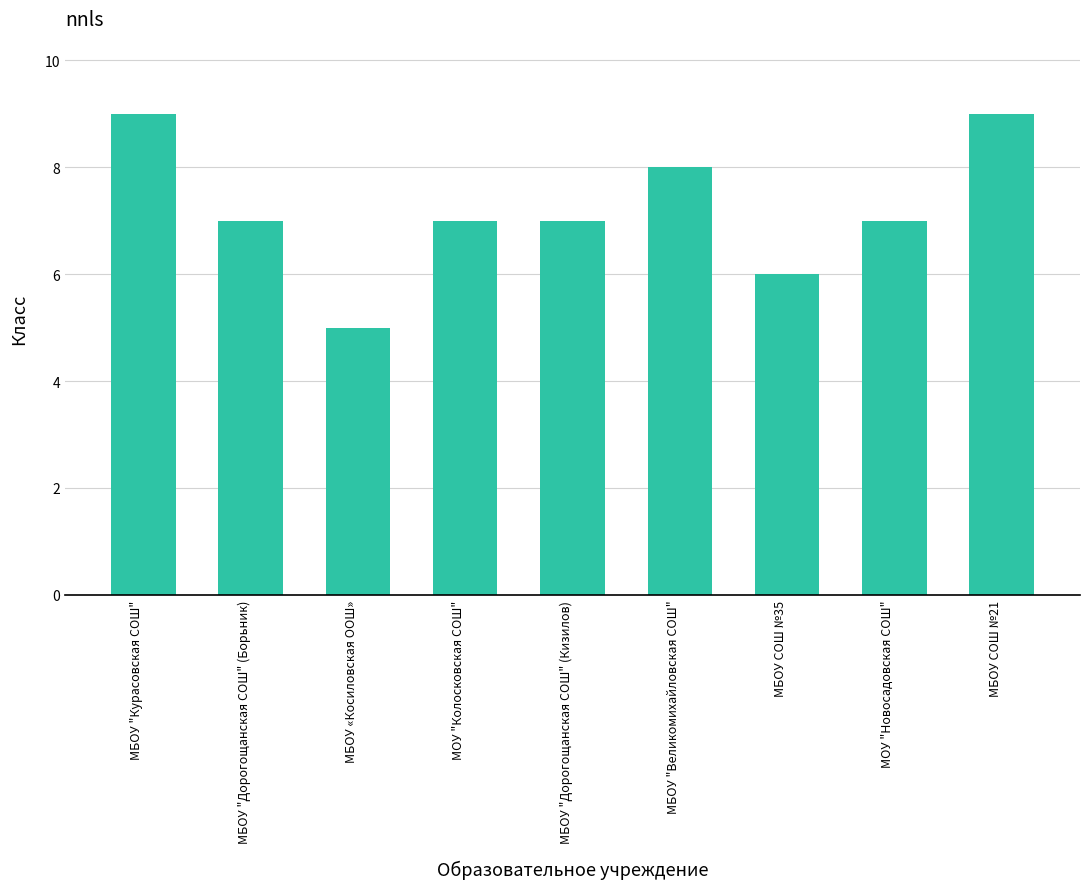

Is it true that the value at МОУ "Колосковская СОШ" is 11?

False